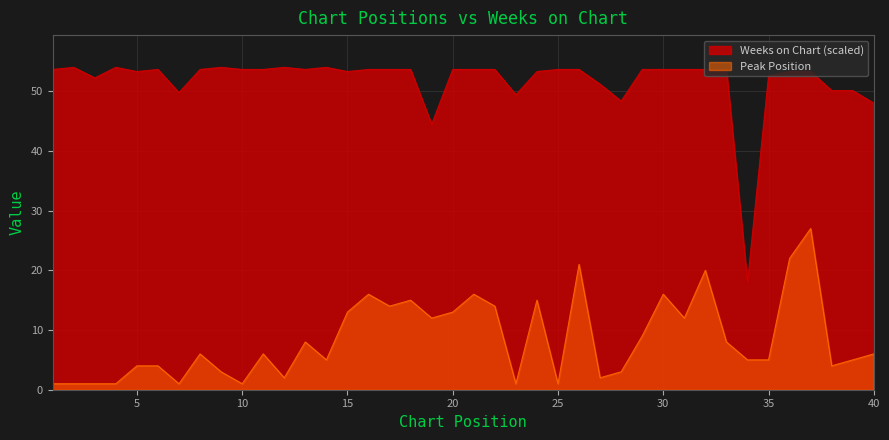

Reading left to right, extract all data points from this chart.

Peak Position: 1.0	1.0	1.0	1.0	4.0	4.0	1.0	6.0	3.0	1.0	6.0	2.0	8.0	5.0	13.0	16.0	14.0	15.0	12.0	13.0	16.0	14.0	1.0	15.0	1.0	21.0	2.0	3.0	9.0	16.0	12.0	20.0	8.0	5.0	5.0	22.0	27.0	4.0	5.0	6.0
Weeks on Chart: 53.6	54.0	52.2	54.0	53.3	53.6	49.8	53.6	54.0	53.6	53.6	54.0	53.6	54.0	53.3	53.6	53.6	53.6	44.5	53.6	53.6	53.6	49.4	53.3	53.6	53.6	51.2	48.4	53.6	53.6	53.6	53.6	53.6	18.0	52.6	53.3	53.3	50.1	50.1	48.0